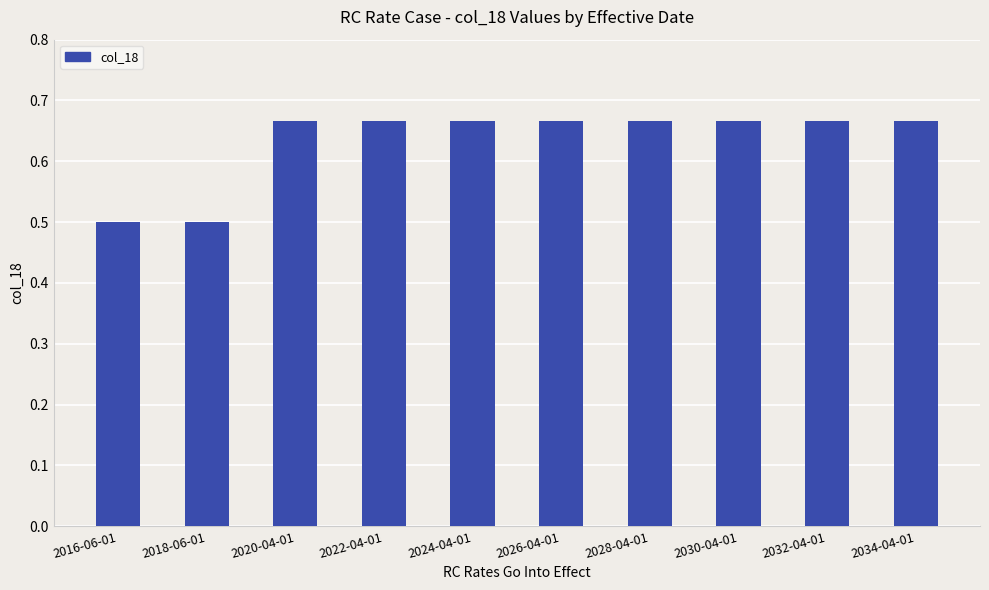

What is the label of the 8th bar from the right?

2020-04-01